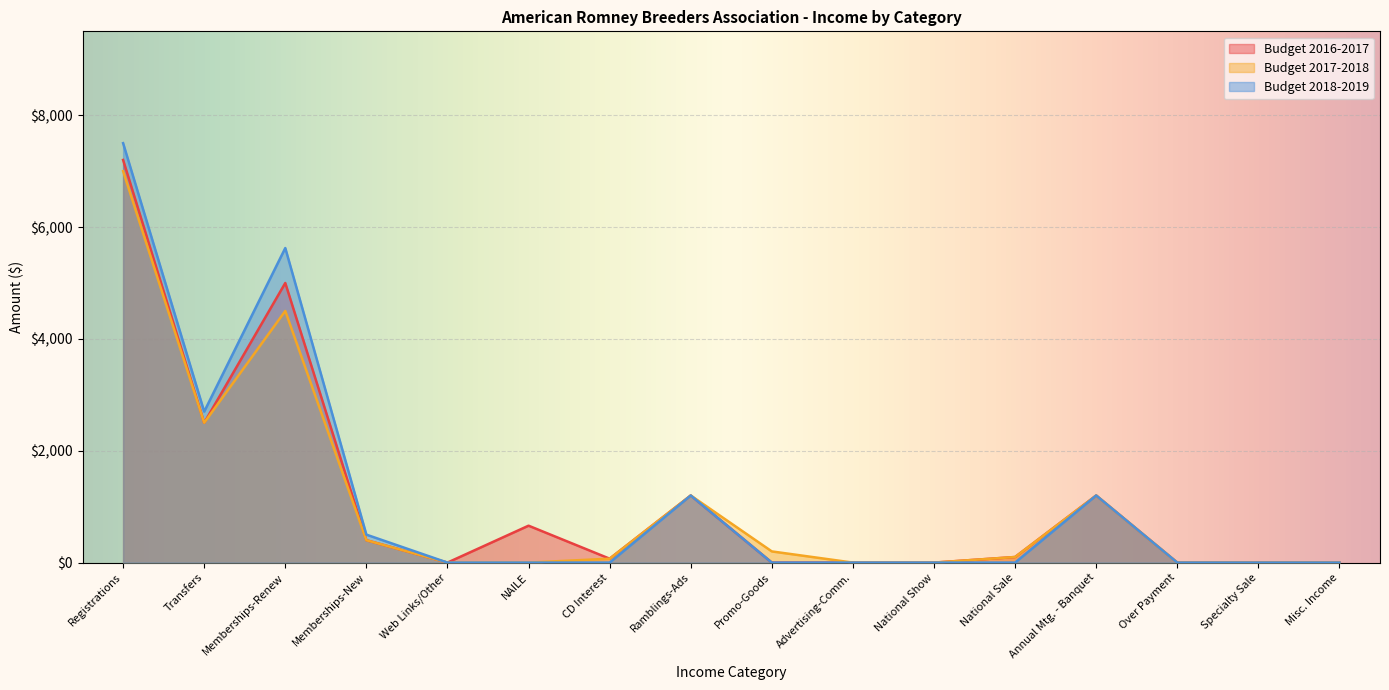

Between Over Payment and Misc. Income, which series saw the biggest shift?

Budget 2016-2017